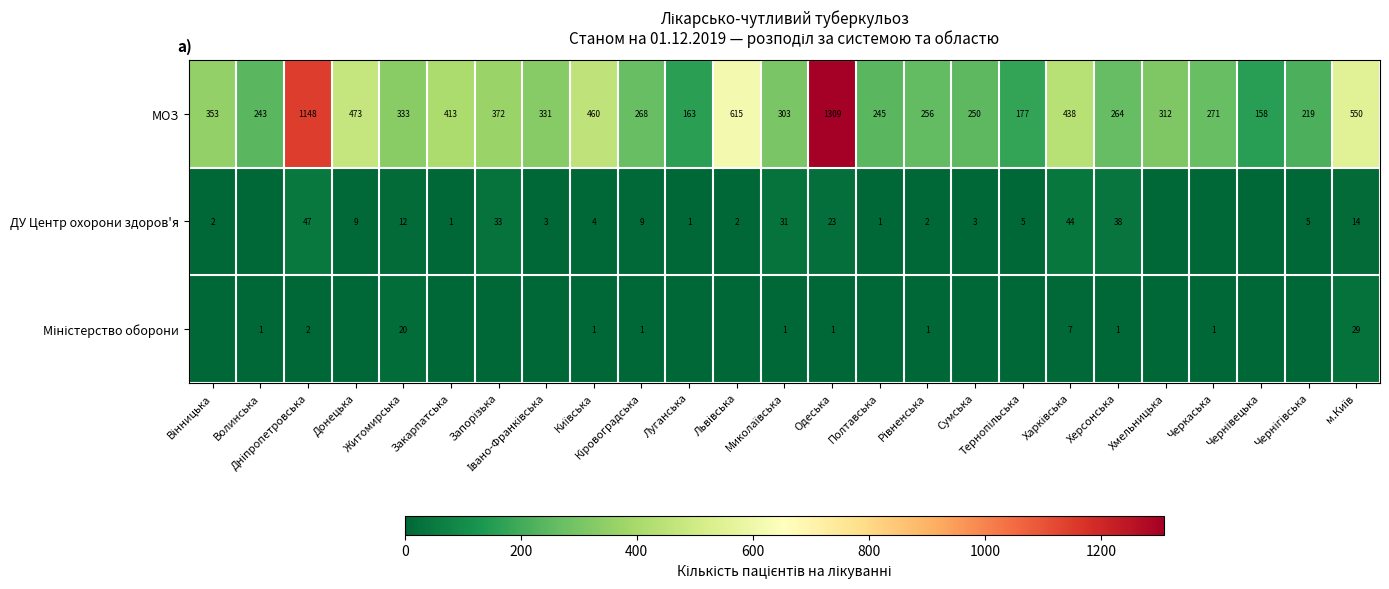

What is the total value across all series at м.Київ?

593